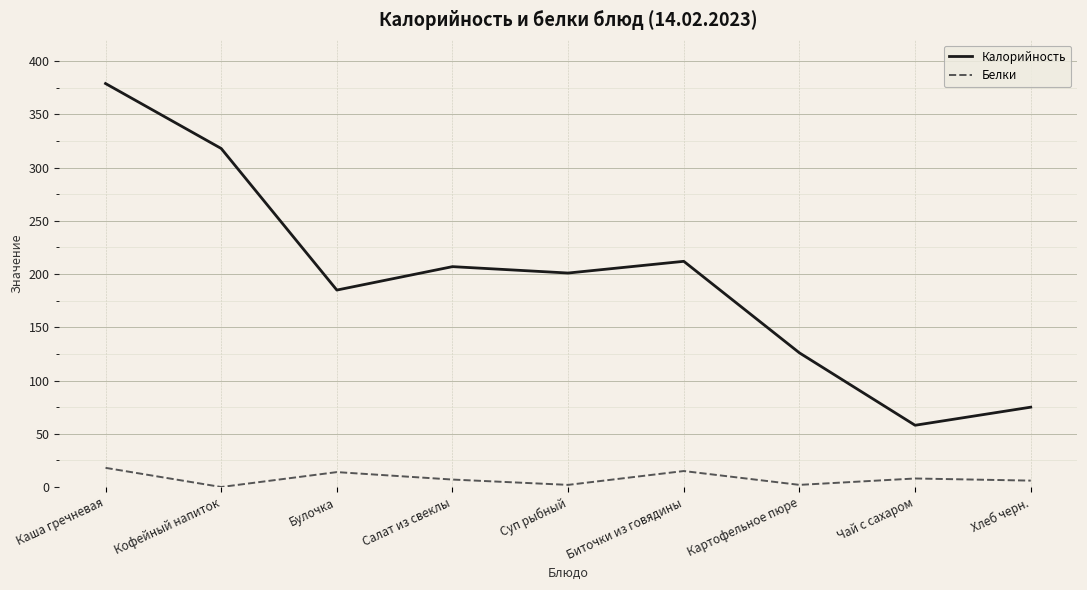

True or false: Белки and Калорийность cross at least once.

False